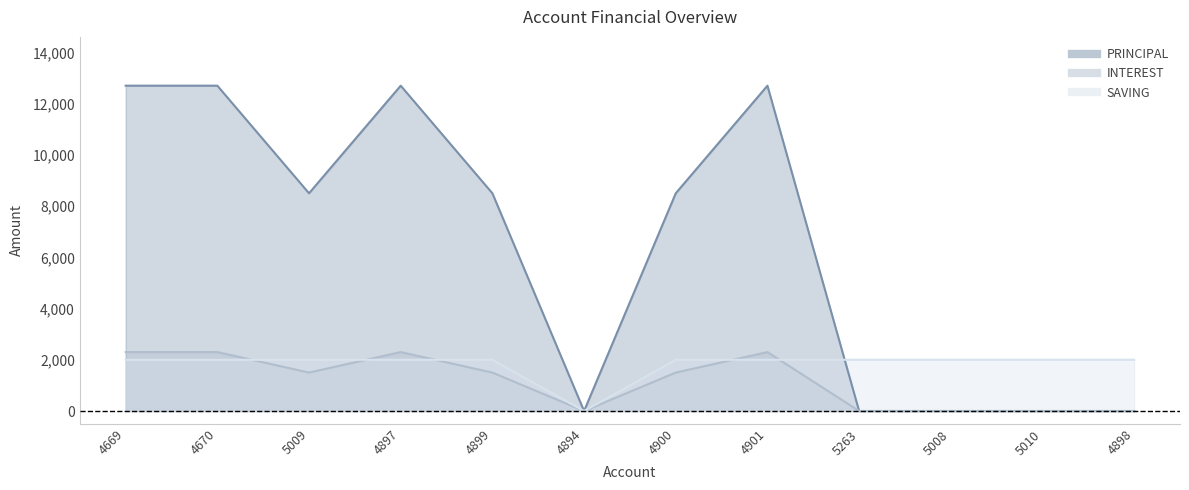

Which series changed the most between 5010 and 4898?

PRINCIPAL